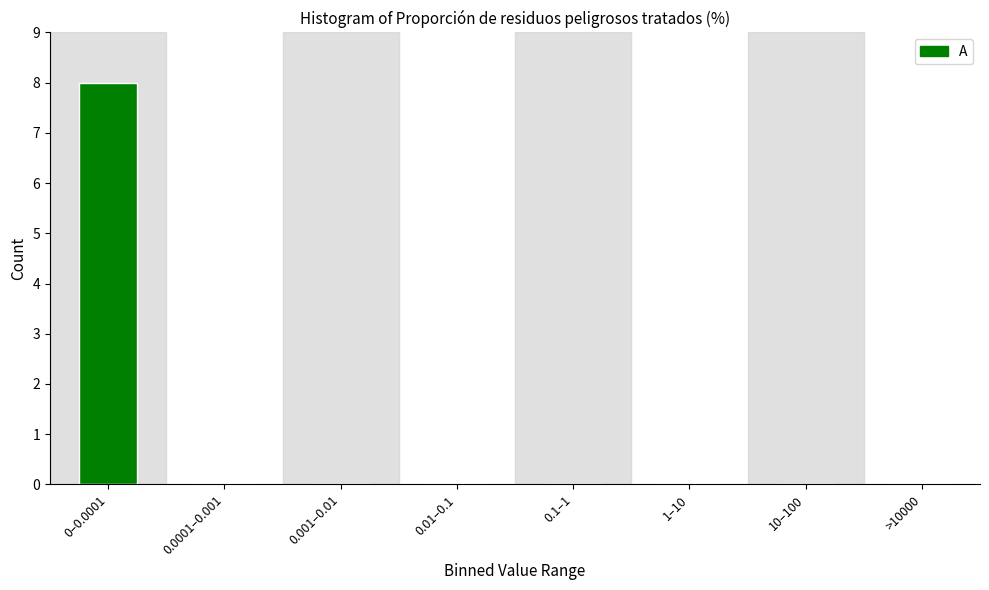

Reading left to right, list all the values displayed in this chart.

0–0.0001=8	0.0001–0.001=0	0.001–0.01=0	0.01–0.1=0	0.1–1=0	1–10=0	10–100=0	>10000=0